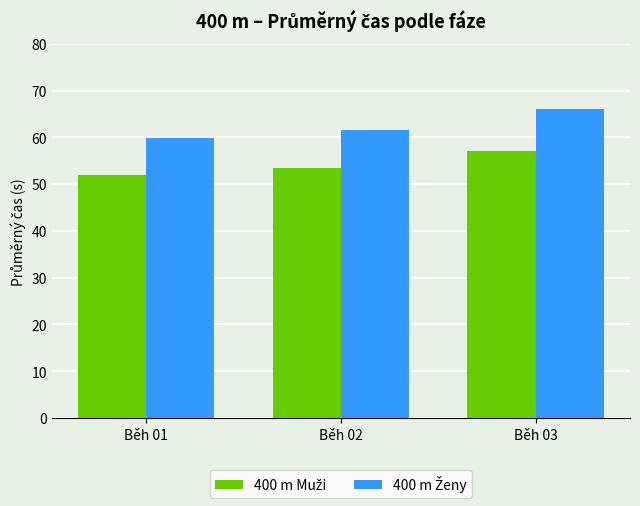

What is the spread (max minus min) of values at Běh 01?

7.9